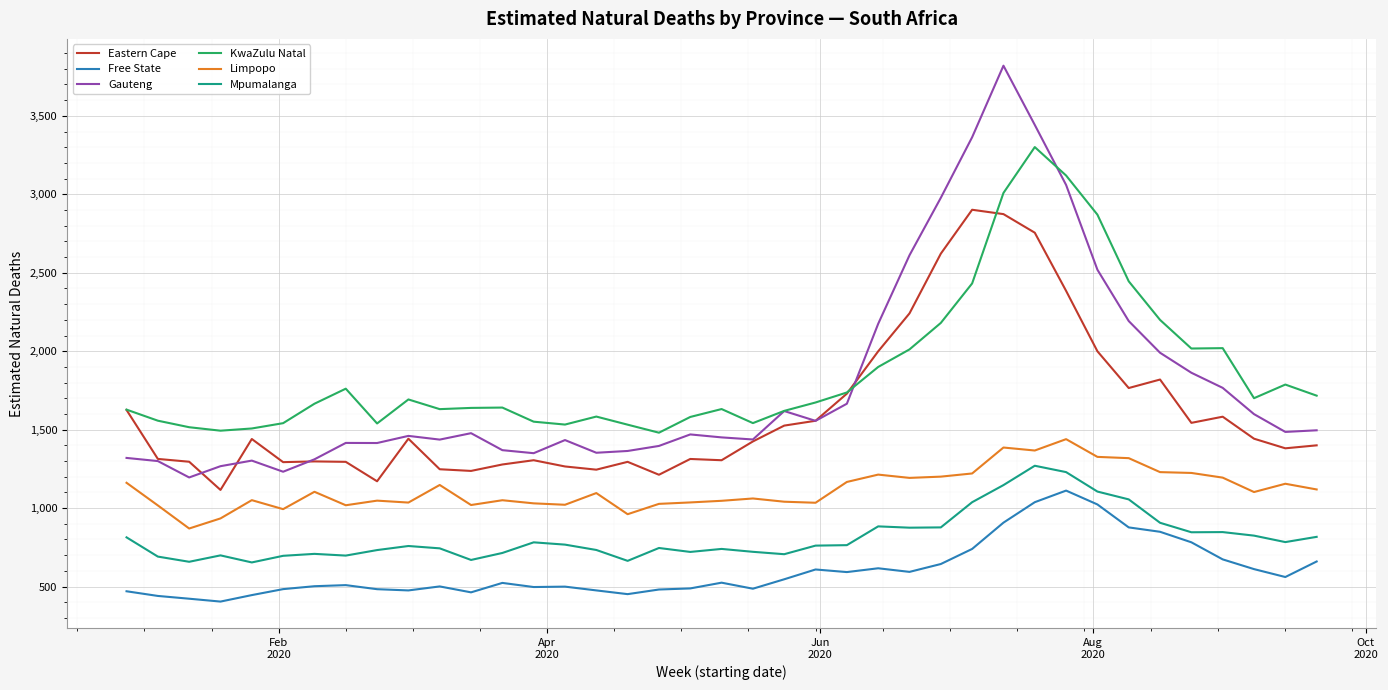

What is the highest value of the Free State series?

1111.7